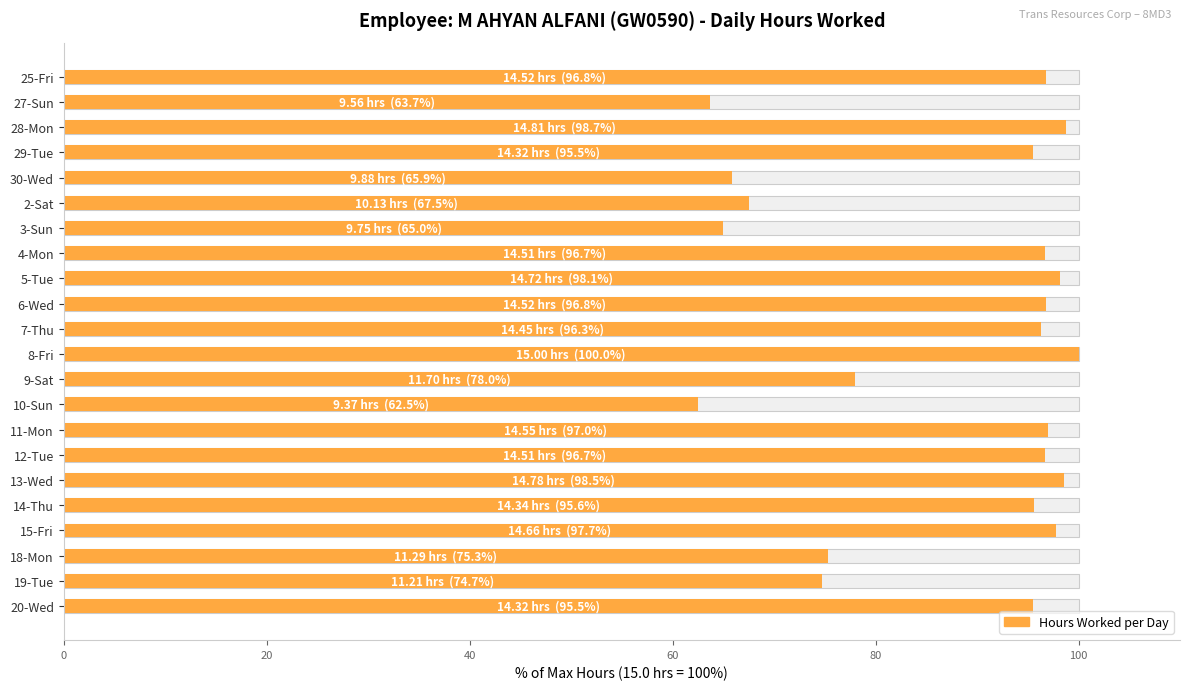

How many series are shown in this chart?

1